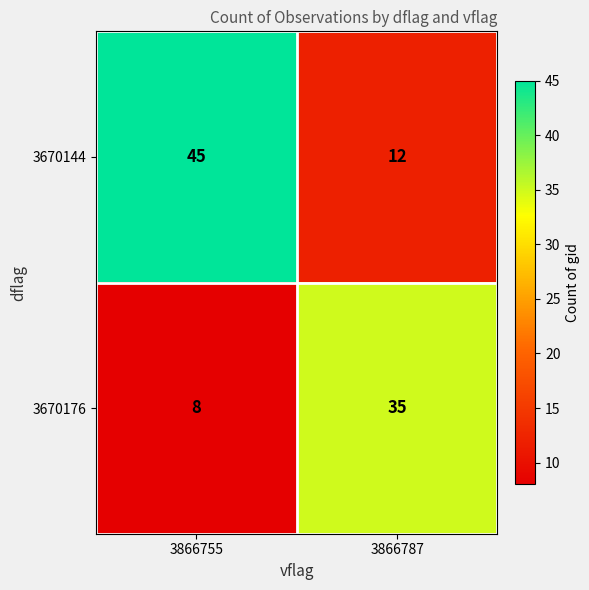

What is the difference between the 3670176 values at 3866755 and 3866787?

27